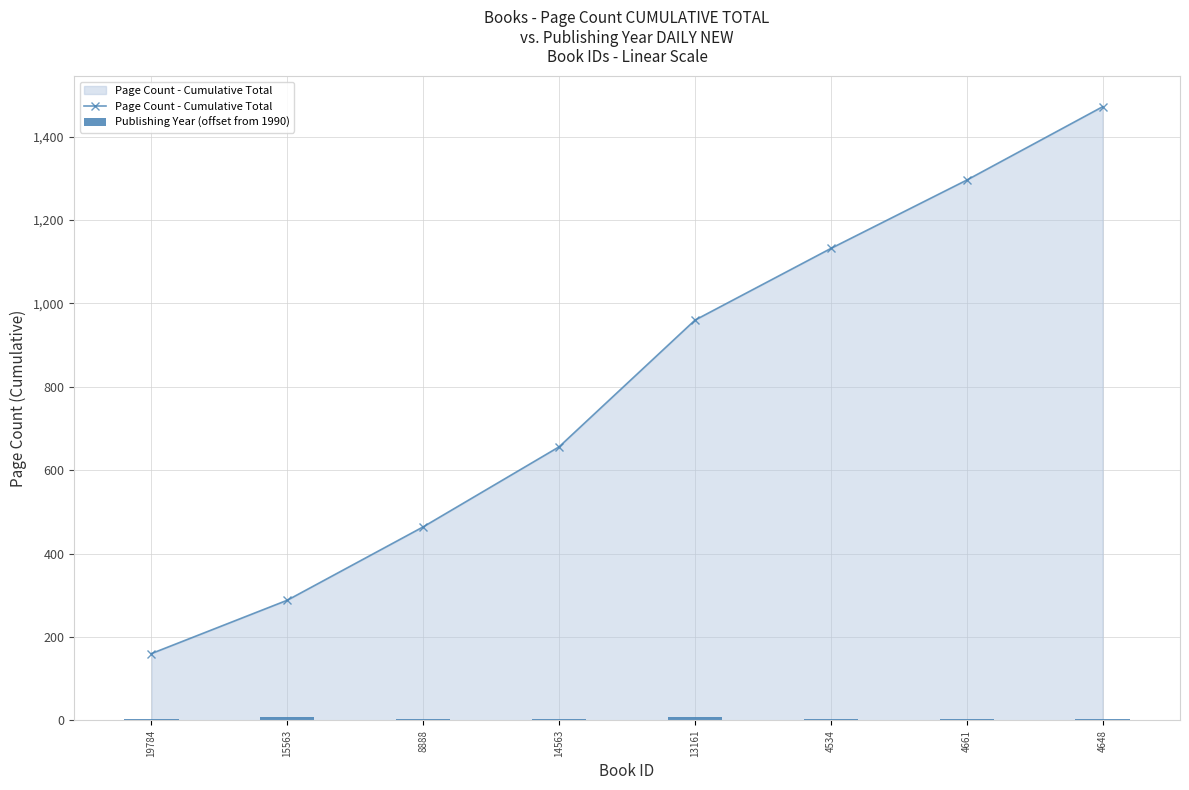

At how many categories does at least one series exceed 373?

6